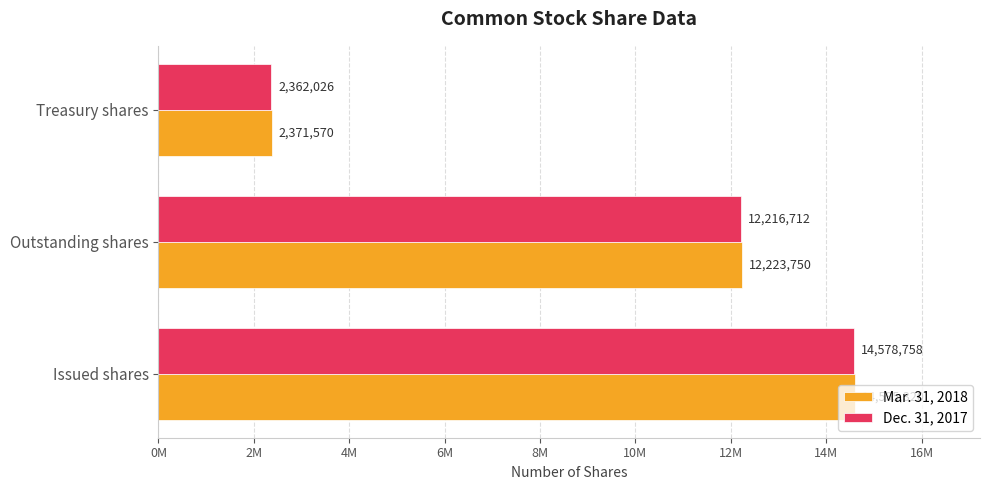

At which category does the chart reach its peak across all series?

Issued shares